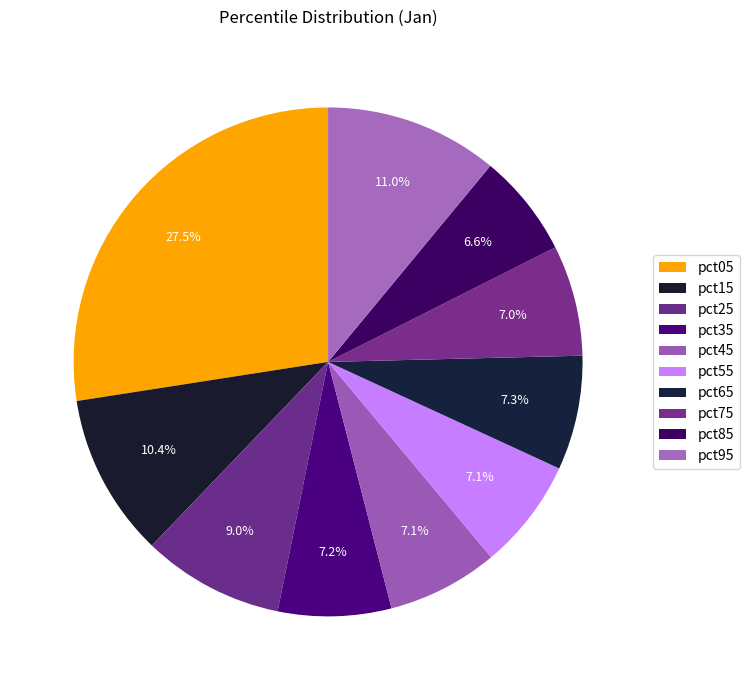

What is the largest slice in the pie chart?

pct05